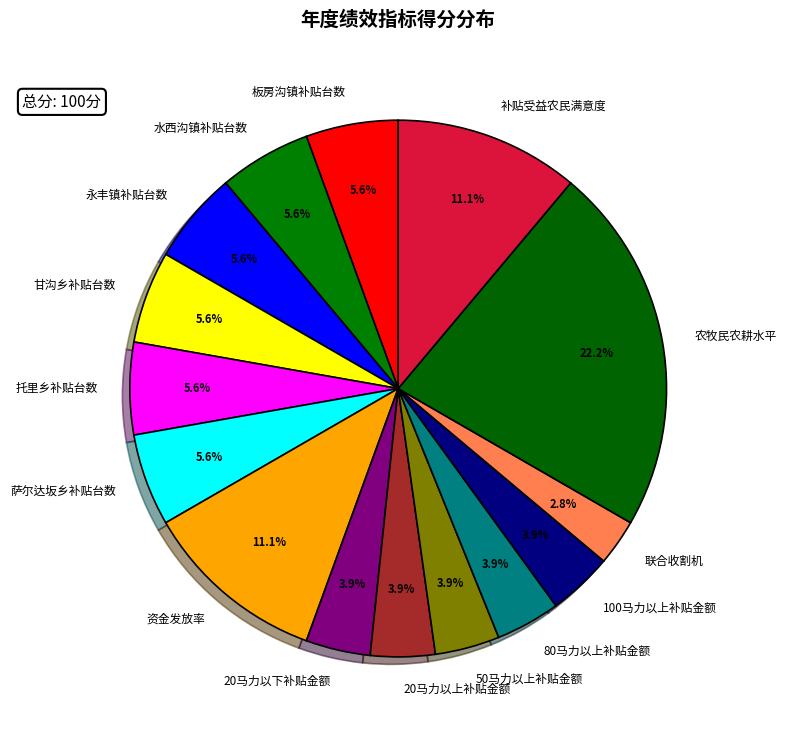

How many segments does this pie chart have?

15